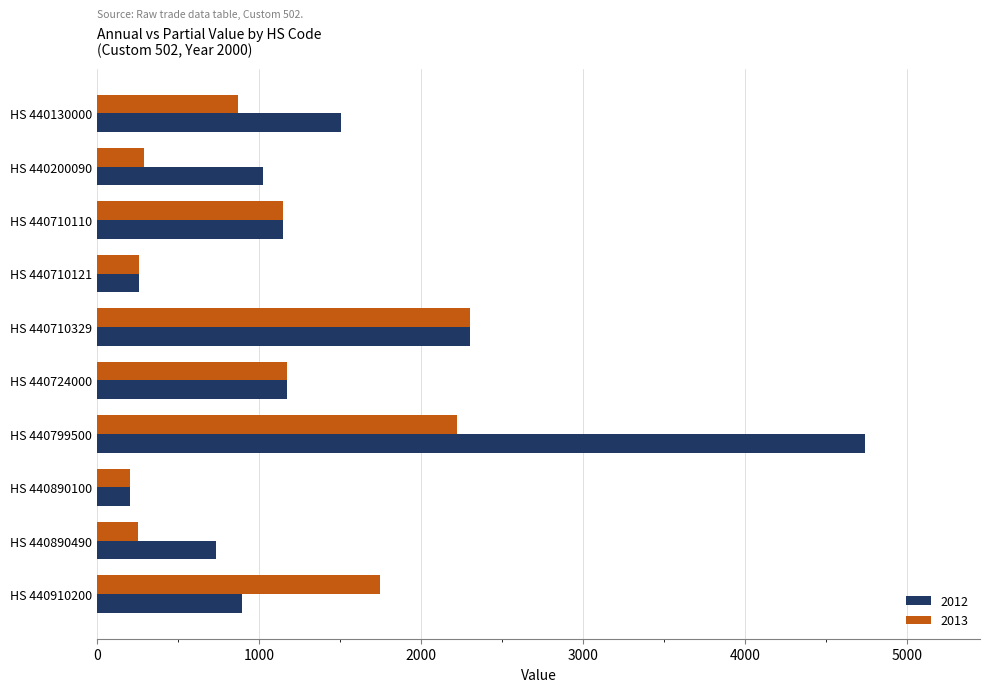

Which category has the highest value in the 2012 series?

HS 440799500